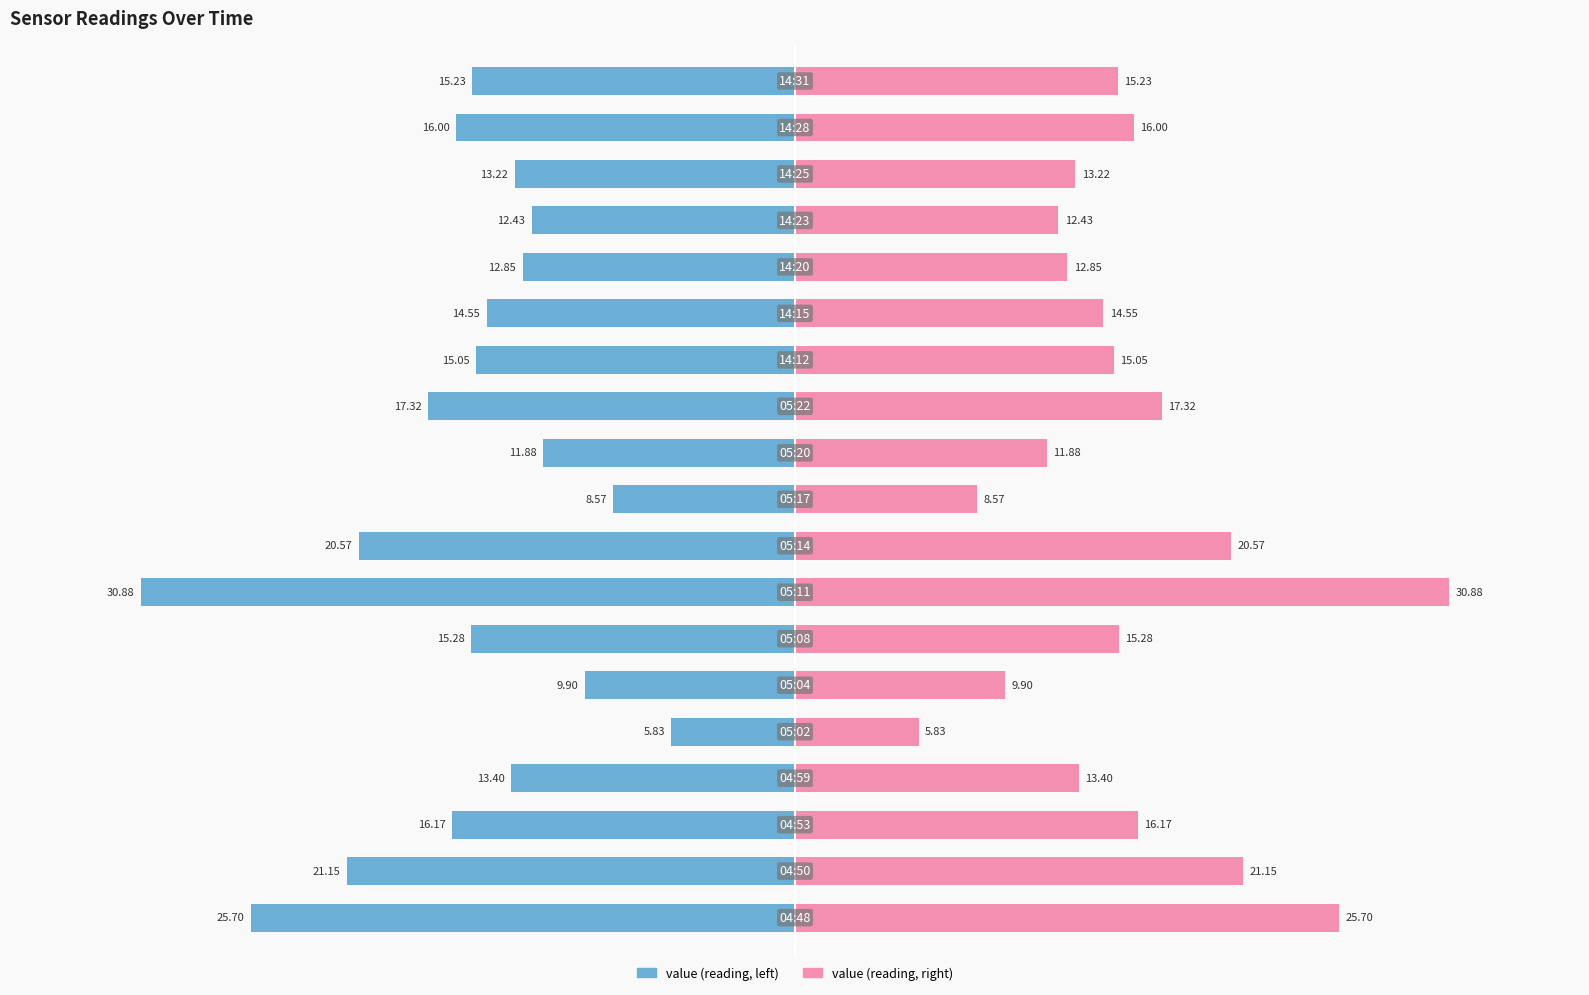

Does the chart contain stacked bars?

No